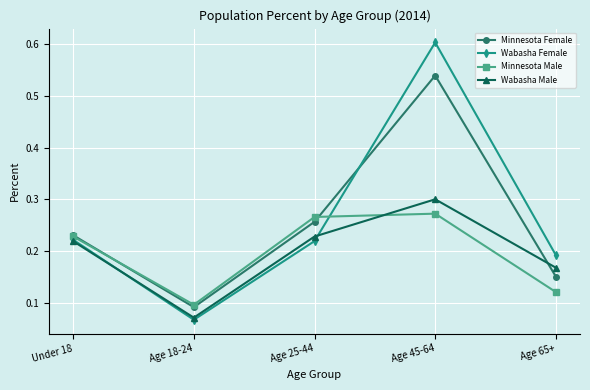

At which label is Minnesota Male closest to 0?

Age 18-24